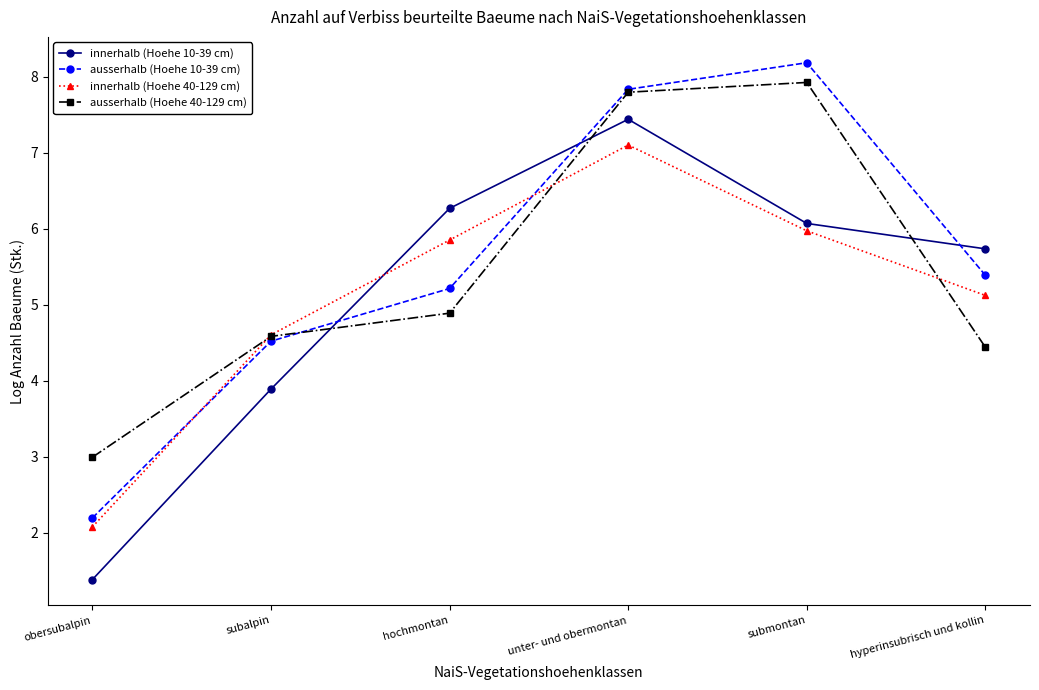

After their last crossing, which series has the higher values: ausserhalb (Hoehe 10-39 cm) or innerhalb (Hoehe 40-129 cm)?

ausserhalb (Hoehe 10-39 cm)